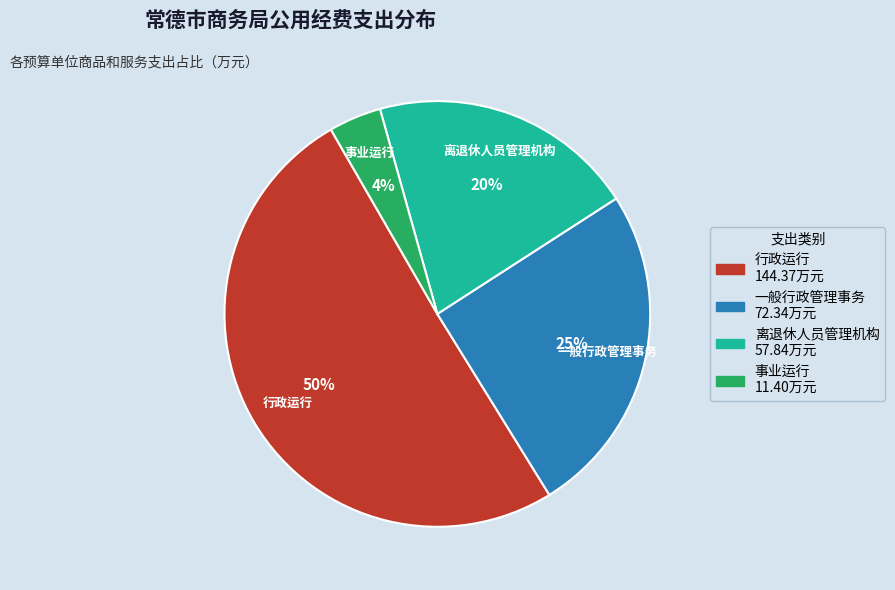

Rank the categories by value from lowest to highest.

事业运行, 离退休人员管理机构, 一般行政管理事务, 行政运行